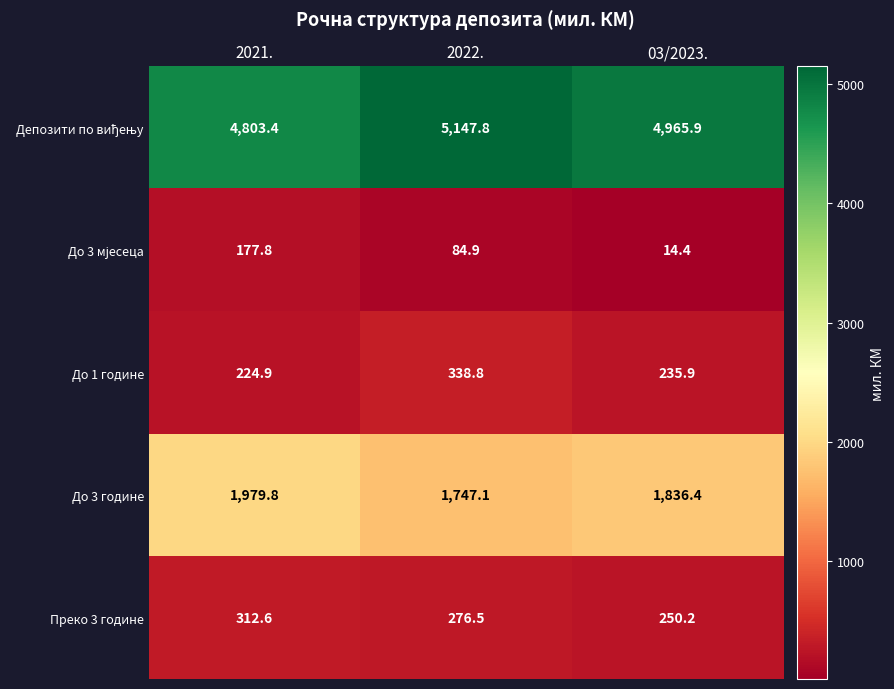

What is the maximum value shown in the chart?

5147.8